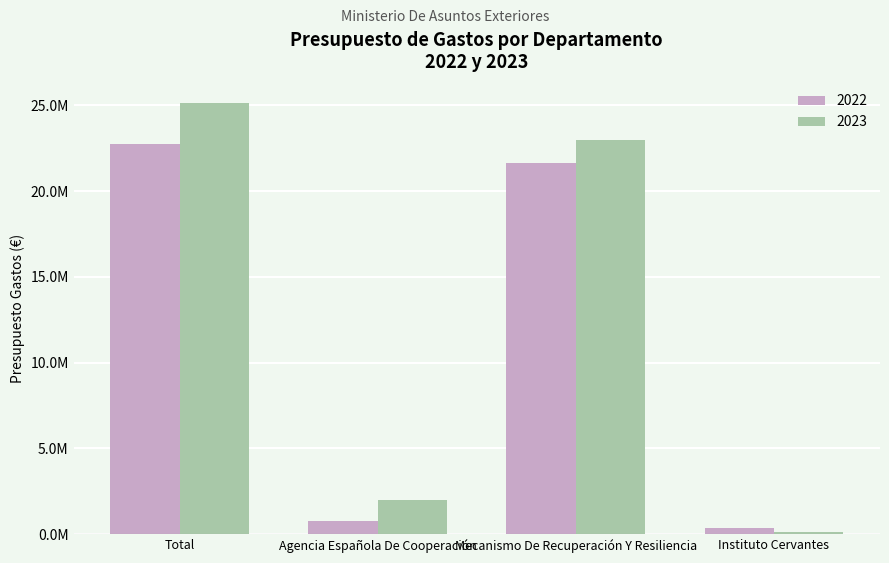

Reading left to right, what are all the values shown in this chart?

2022: 22751000	750000	21626000	375000
2023: 25119000	2010000	22974000	135000